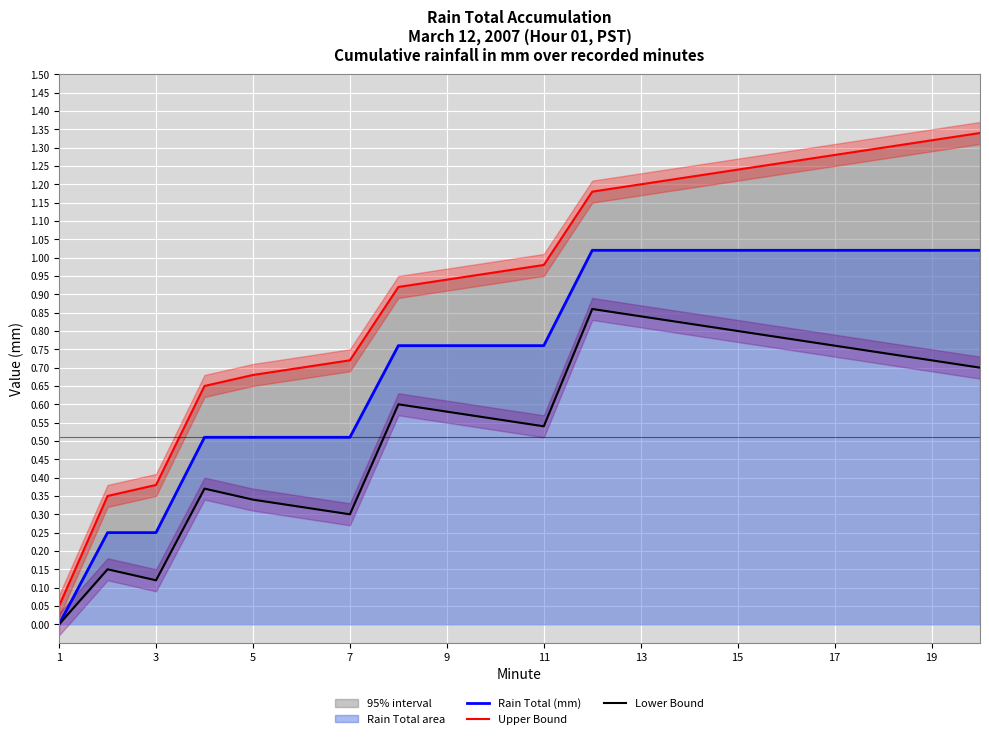

True or false: Rain Total (mm) and Upper Bound intersect in this chart.

False